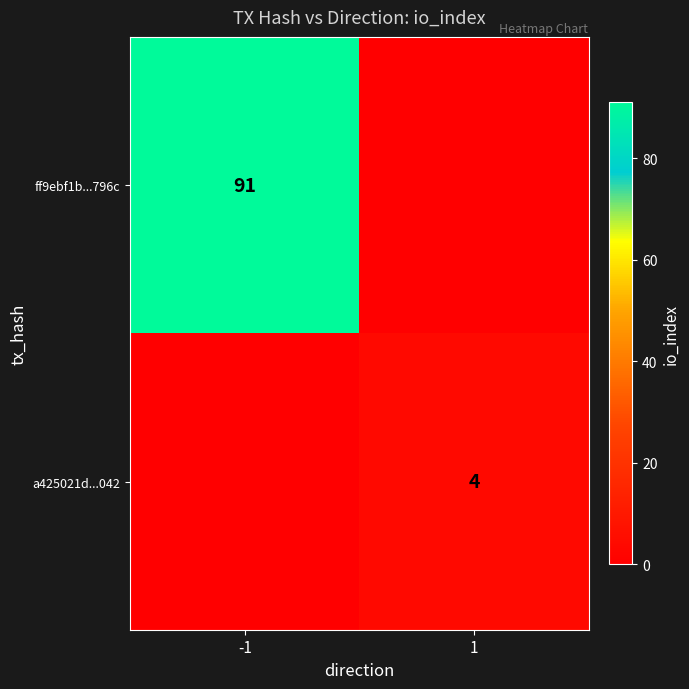

Is it true that ff9ebf1b...796c equals 91 at -1?

True